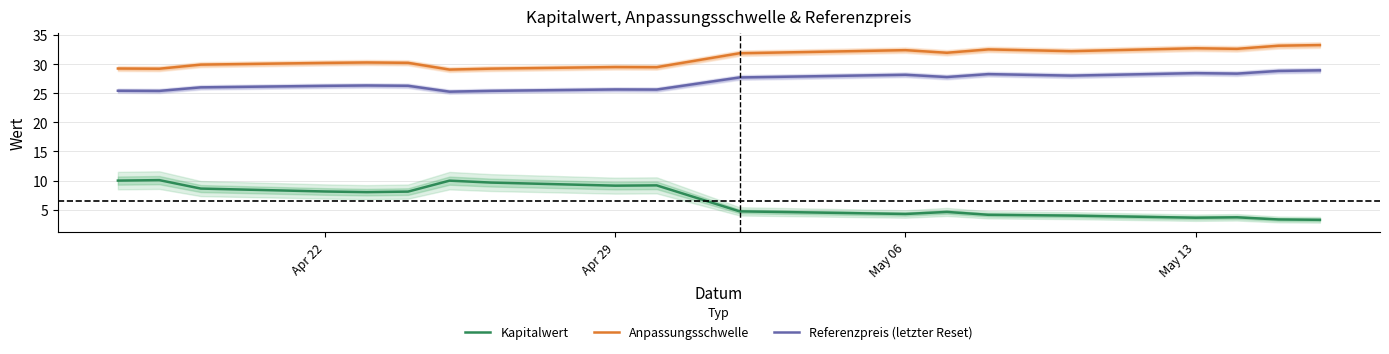

List the series in order of their peak value, highest first.

Anpassungsschwelle, Referenzpreis (letzter Reset), Kapitalwert